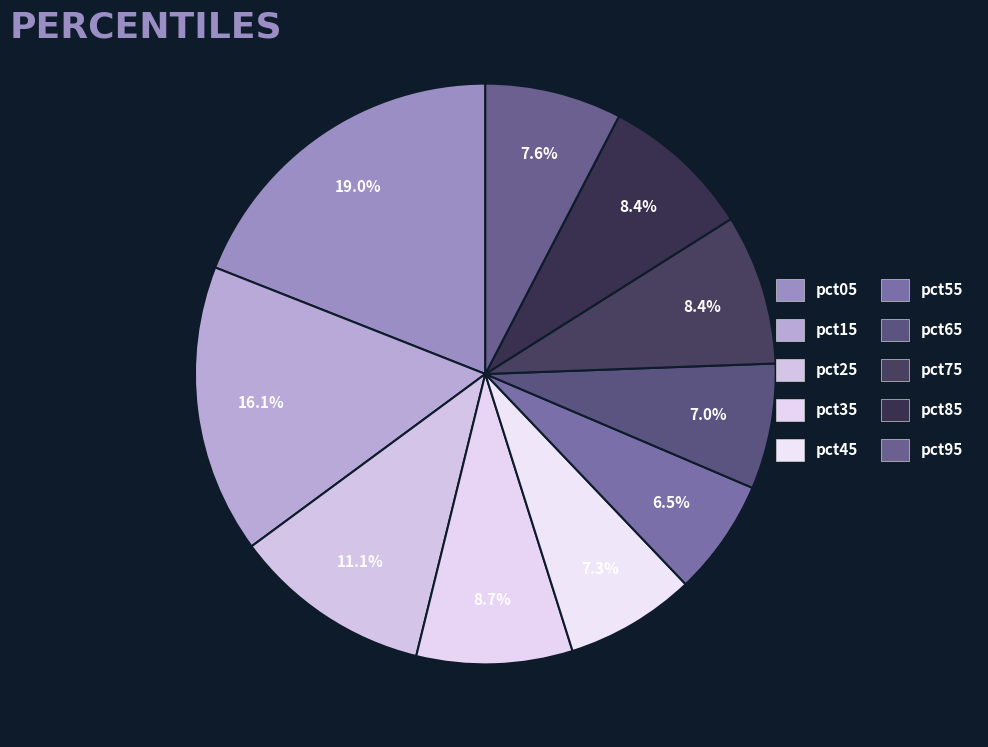

How many segments does this pie chart have?

10